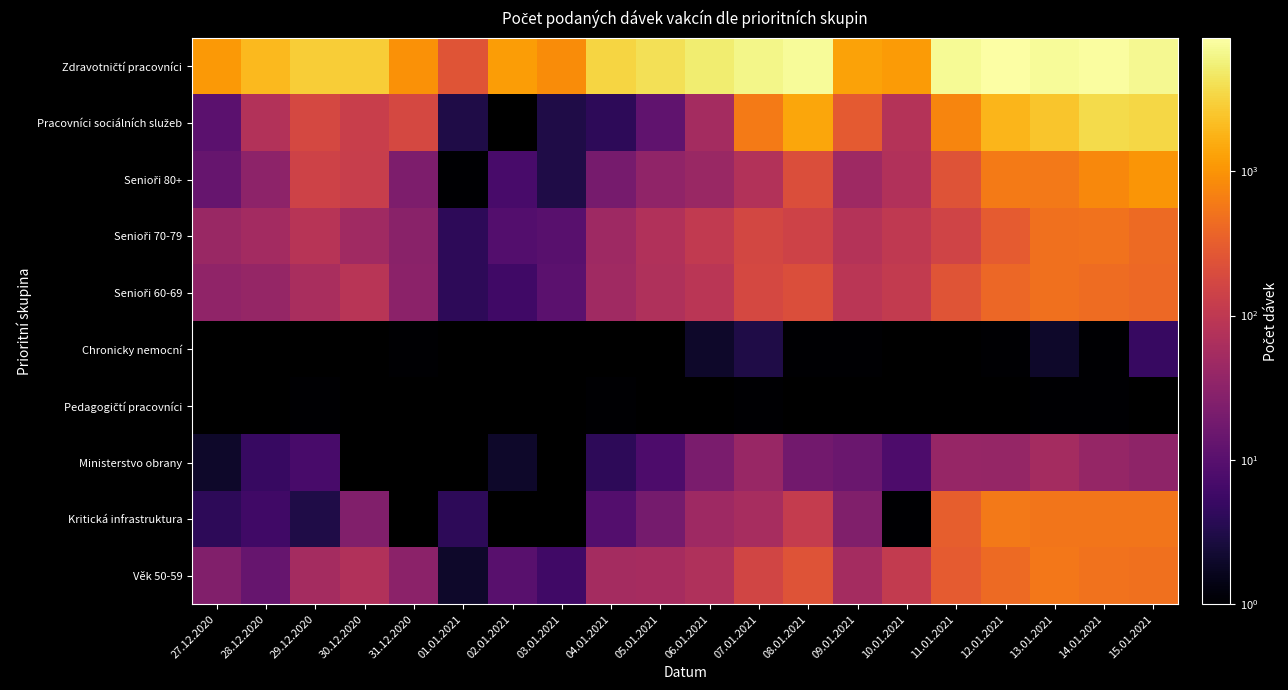

Rank the series by their maximum value, from highest to lowest.

Zdravotničtí pracovníci, Pracovníci sociálních služeb, Senioři 80+, Kritická infrastruktura, Věk 50-59, Senioři 70-79, Senioři 60-69, Ministerstvo obrany, Chronicky nemocní, Pedagogičtí pracovníci